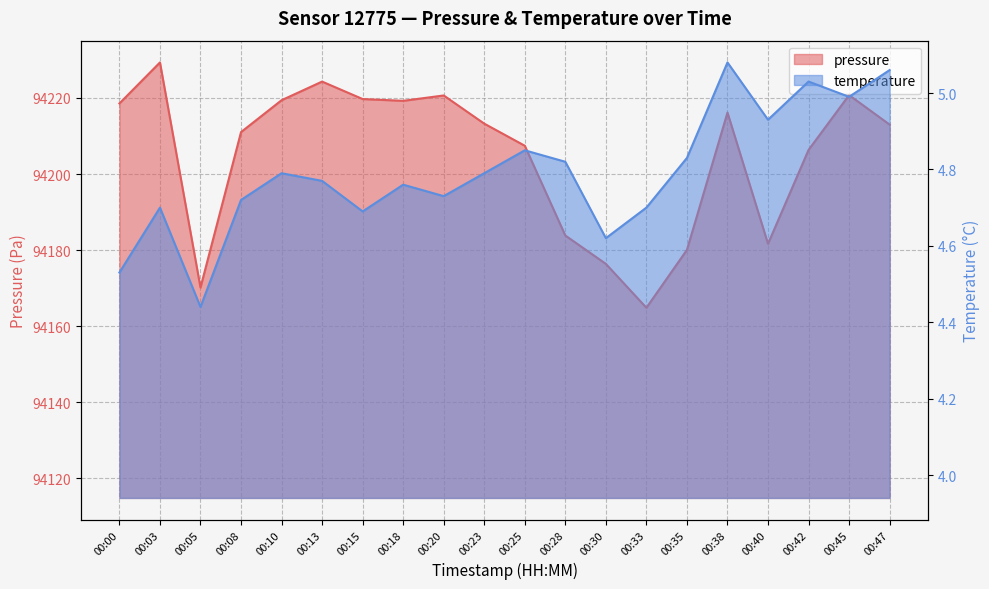

Which series has the largest total across all categories?

pressure